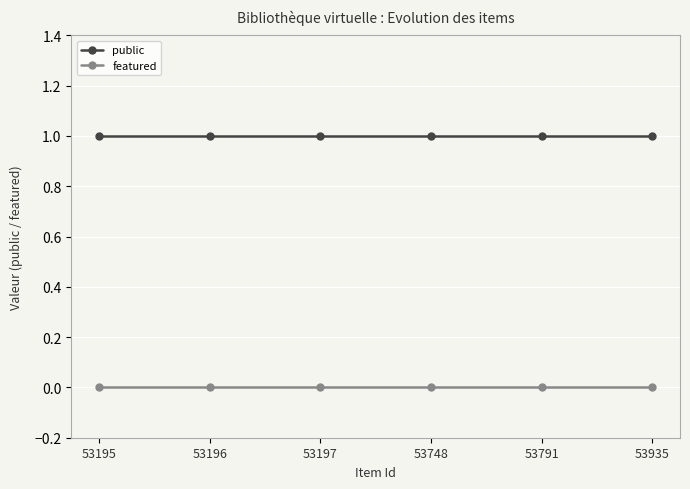

True or false: public and featured intersect in this chart.

False